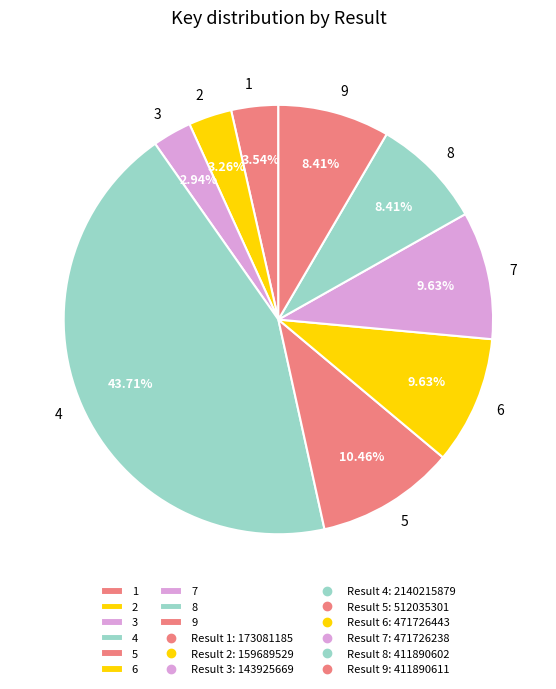

Does 6 account for over 50% of the chart?

No